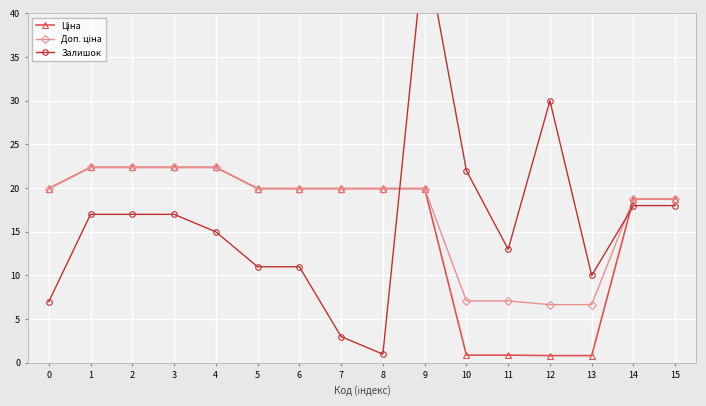

List the series in order of their overall mean, highest first.

Доп. ціна, Залишок, Ціна